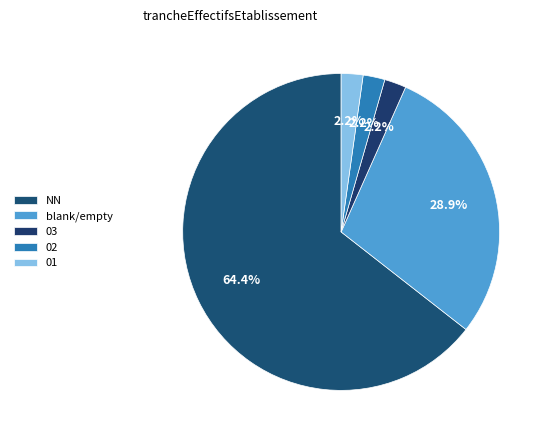

How many slices are in this pie chart?

5